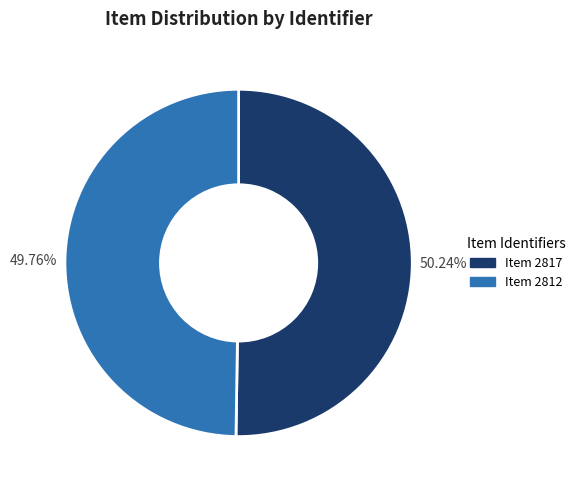

Combined, do Item 2817 and Item 2812 account for over 50%?

Yes